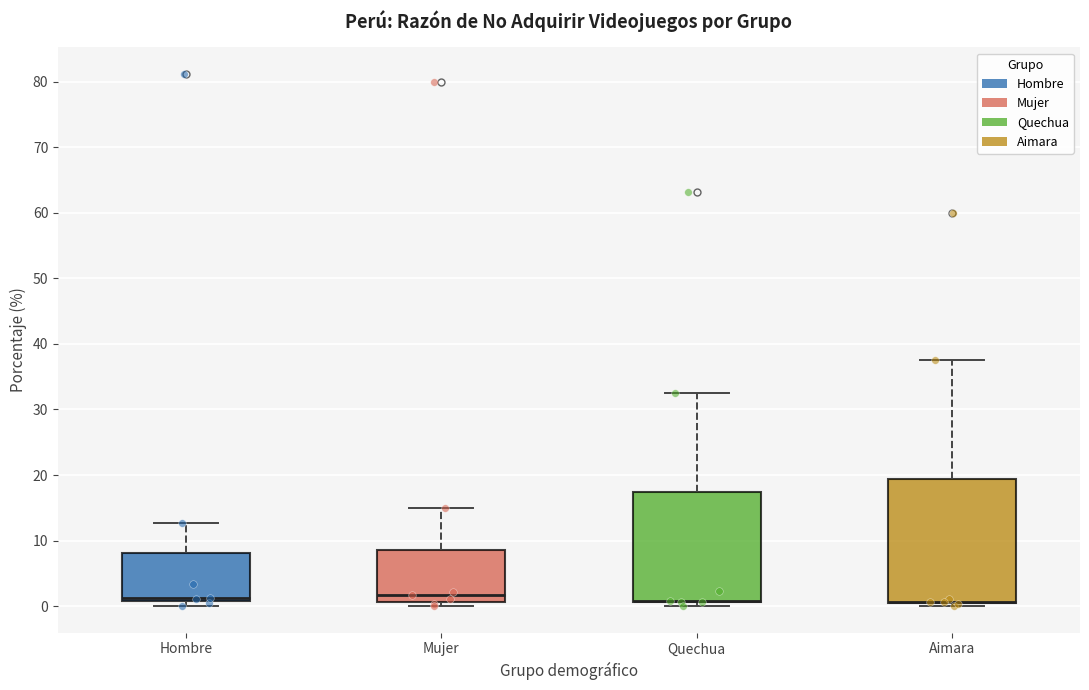

Where does the upper whisker of the box for Mujer end on the y-axis? The values are not printed on the chart, so give them approximately, as read against the axis.

15